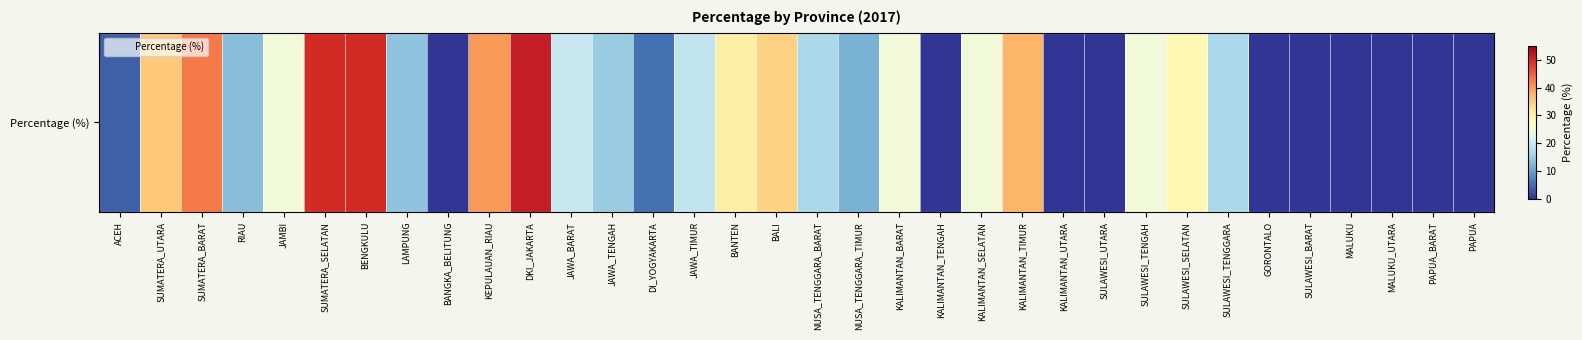

Which category has the highest value across all series?

DKI_JAKARTA